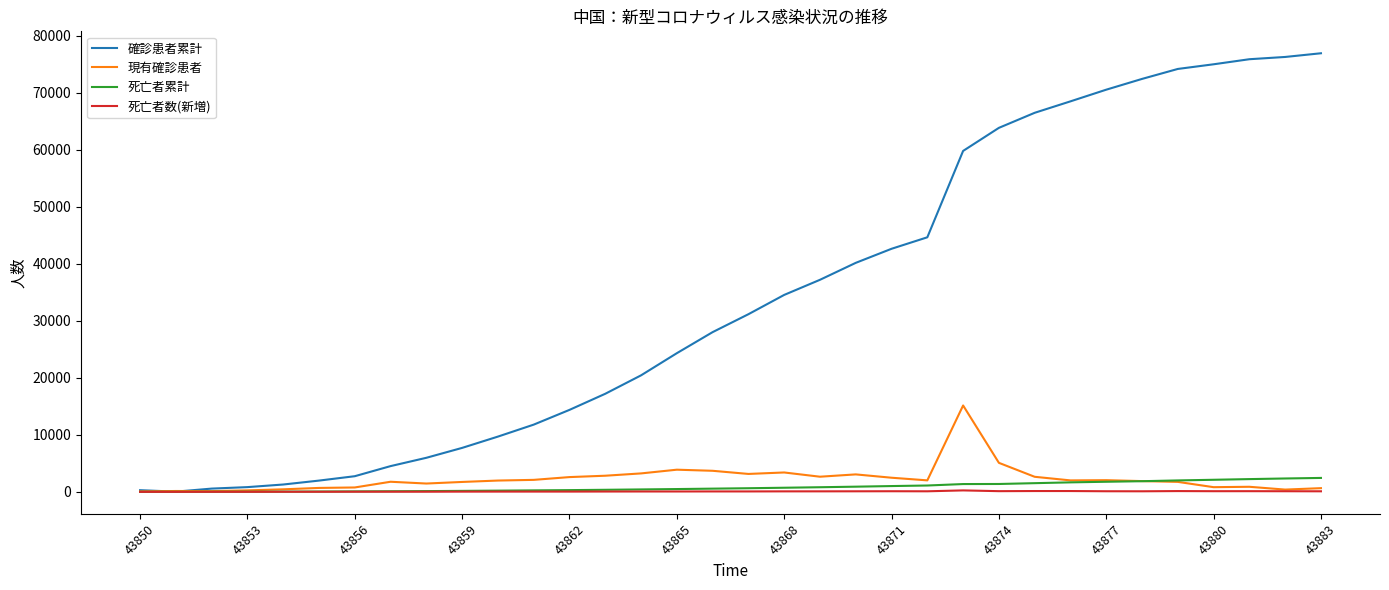

Which series has the widest spread of values?

確診患者累計